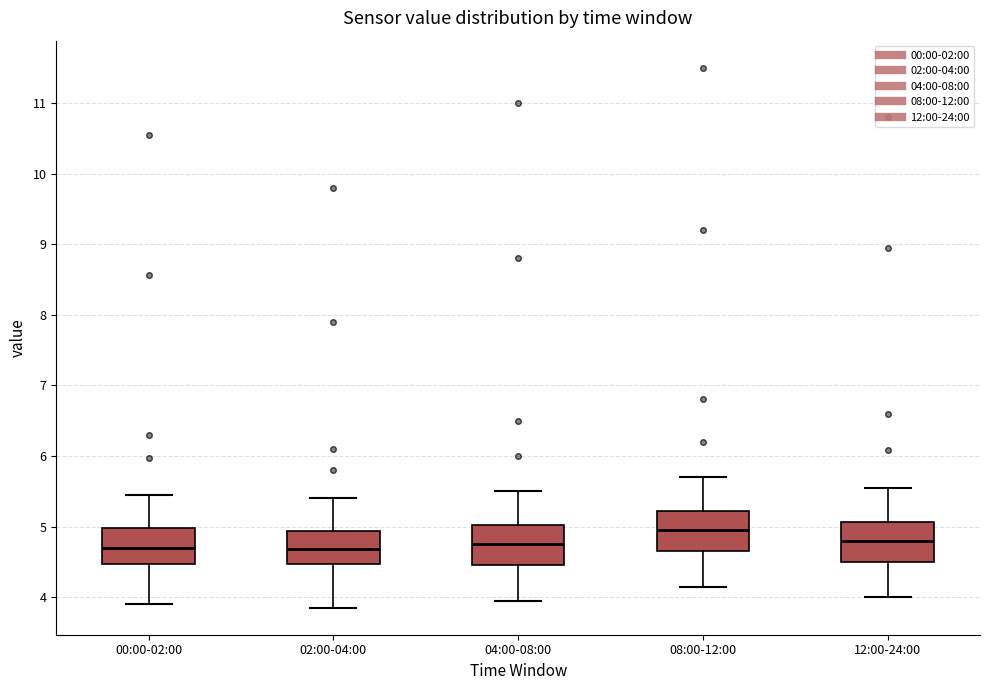

Reading left to right, transcribe this box plot: for each box, give where its median line is, the range the box spans, and where its two whiskers end, as read against the y-axis. The values are not printed on the chart, so give them approximately, as read against the axis.

00:00-02:00: median 4.7, box 4.5 to 5.0, whiskers 3.9 to 5.5
02:00-04:00: median 4.7, box 4.5 to 4.9, whiskers 3.9 to 5.4
04:00-08:00: median 4.8, box 4.5 to 5.0, whiskers 4.0 to 5.5
08:00-12:00: median 5.0, box 4.7 to 5.2, whiskers 4.2 to 5.7
12:00-24:00: median 4.8, box 4.5 to 5.1, whiskers 4.0 to 5.6